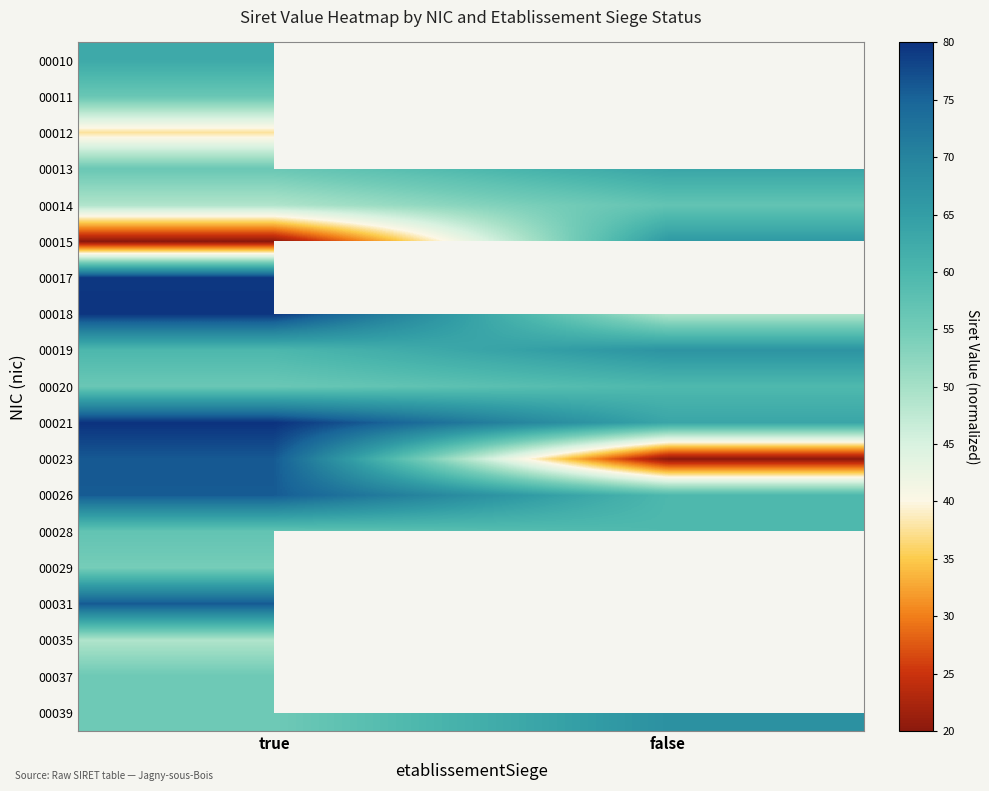

What is the difference between the 00039 values at true and false?

12.0